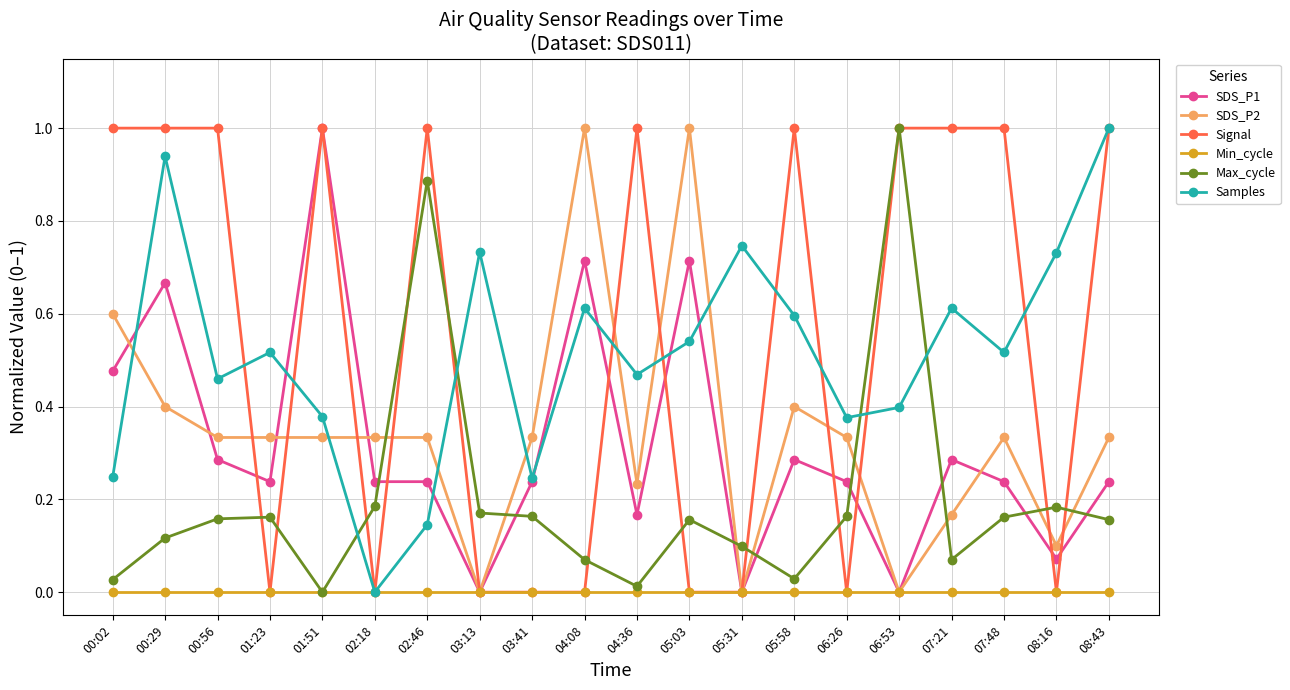

What is the label of the 12th point from the left?

05:03